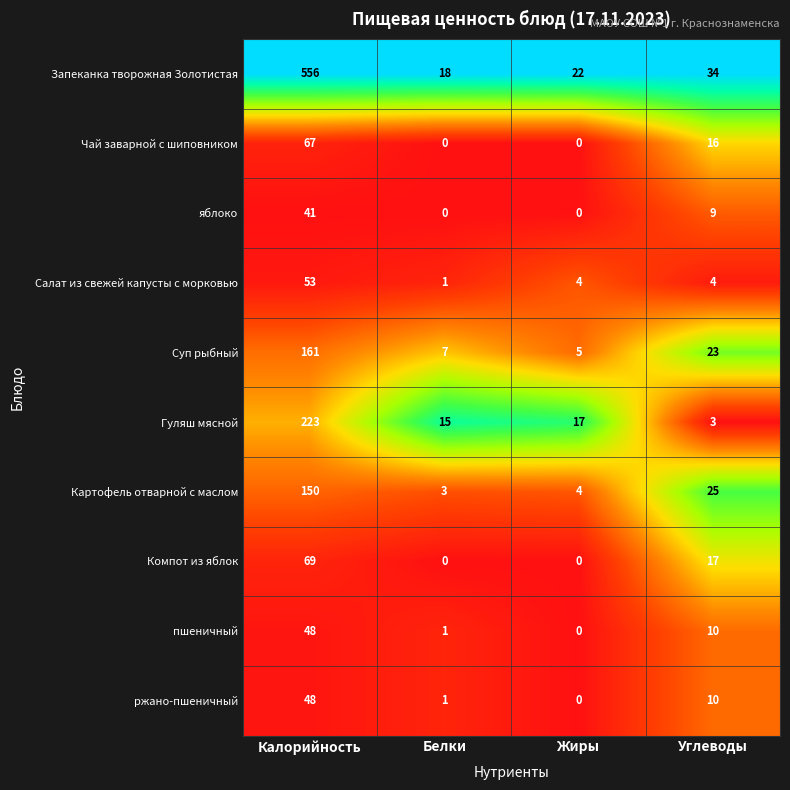

True or false: Картофель отварной с маслом has a value of 4 at Жиры.

True